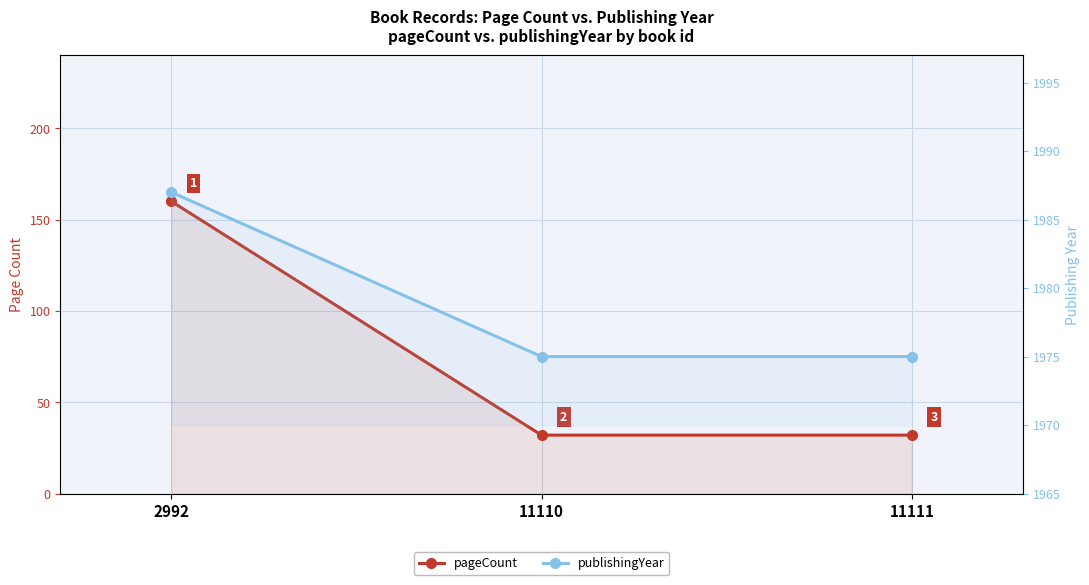

What is the sum of all publishingYear values?

5937